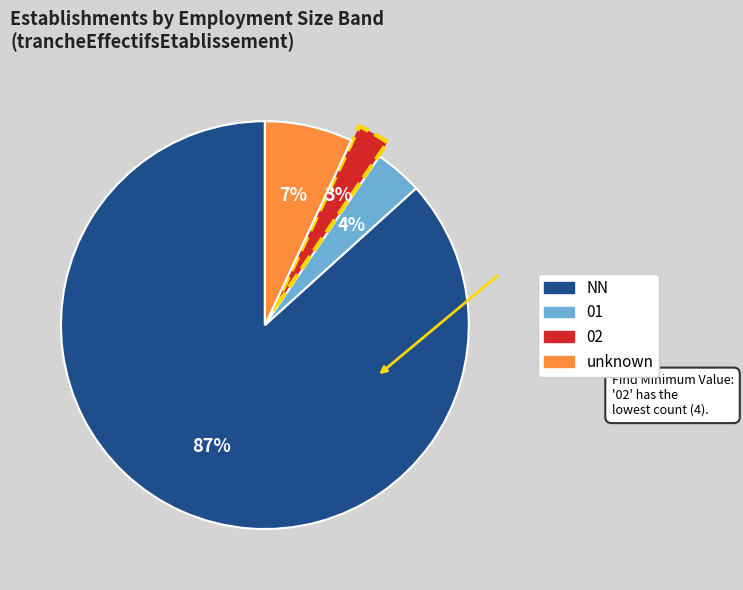

Is there any slice that represents more than half of the pie?

Yes